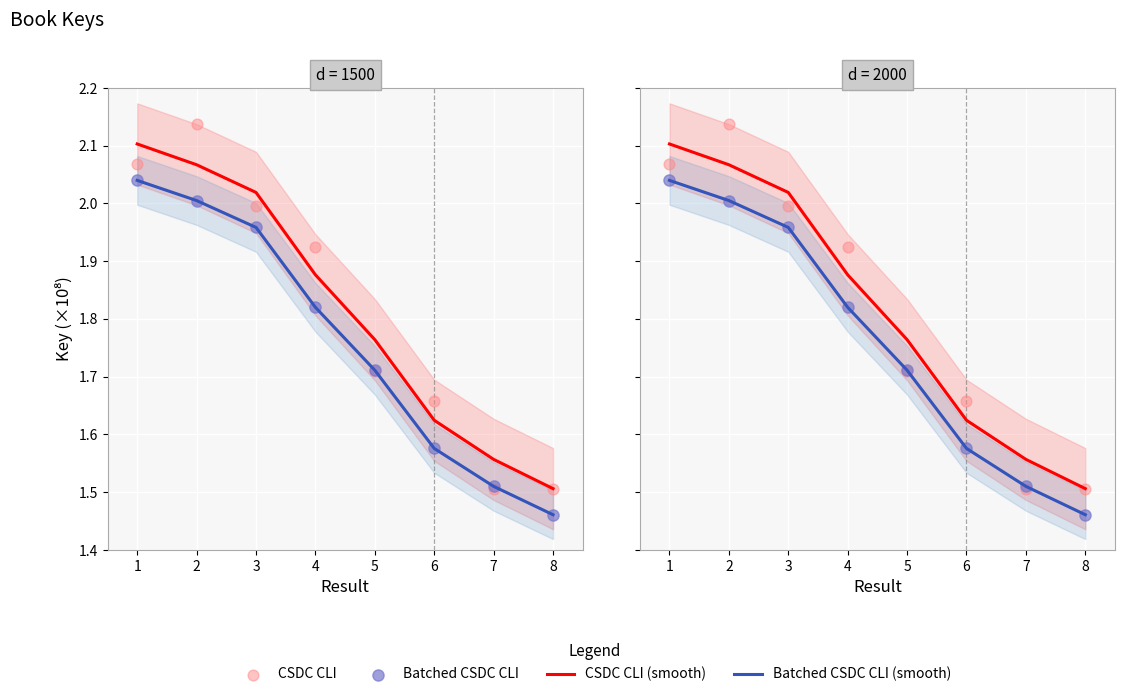

Which series reaches the maximum Y coordinate?

CSDC CLI